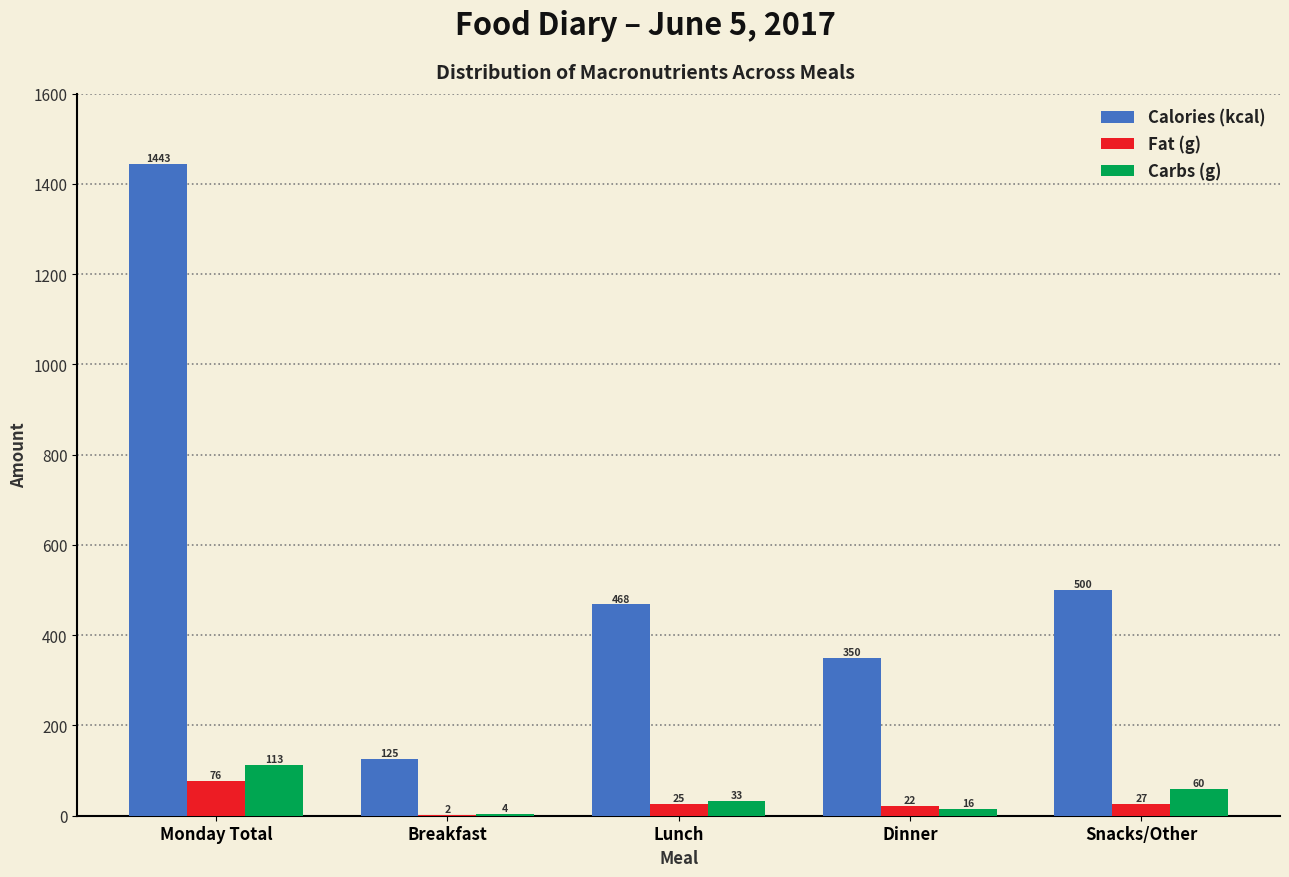

The value of Fat (g) at Lunch is 25.2. True or false?

True